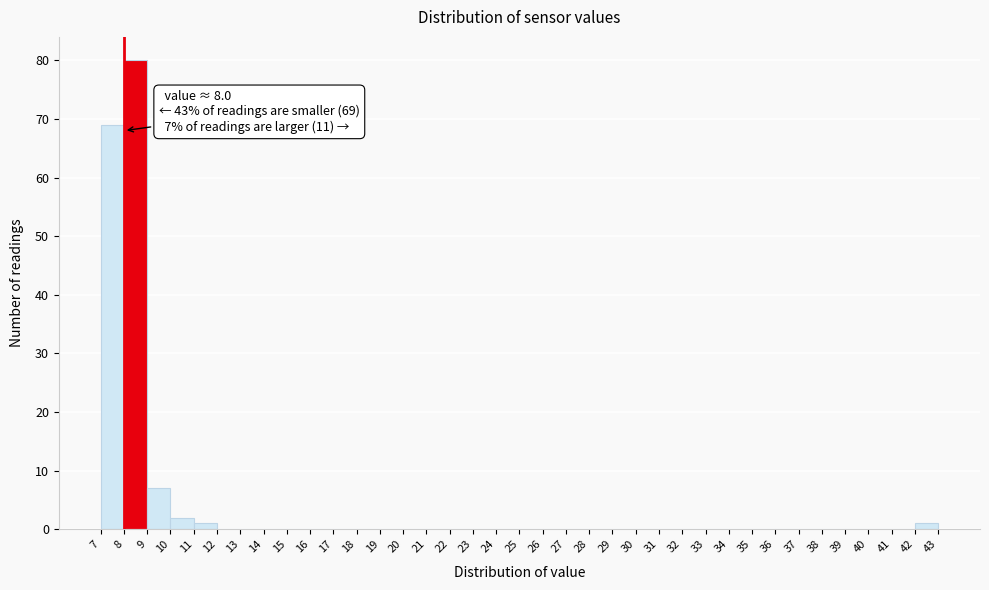

Which range on the x-axis has the tallest bar?

8 to 9